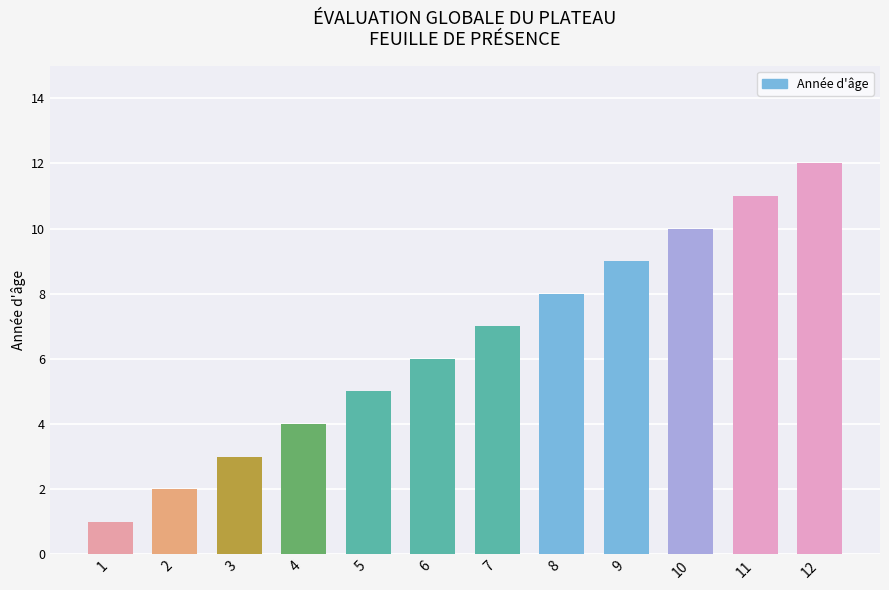

What is the value of the 5th bar from the left?

5